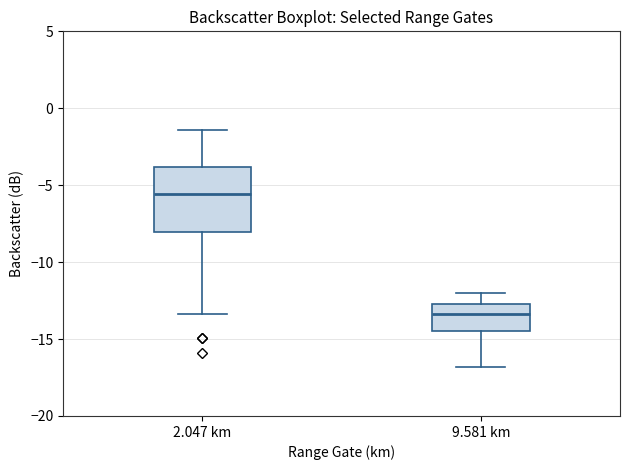

Reading left to right, read every box against the y-axis: the position of its median line, the range the box covers, and the ends of its whiskers. The values are not printed on the chart, so give them approximately, as read against the axis.

2.047 km: median -5.5, box -8.0 to -4.0, whiskers -13.5 to -1.5
9.581 km: median -13.5, box -14.5 to -12.5, whiskers -17.0 to -12.0